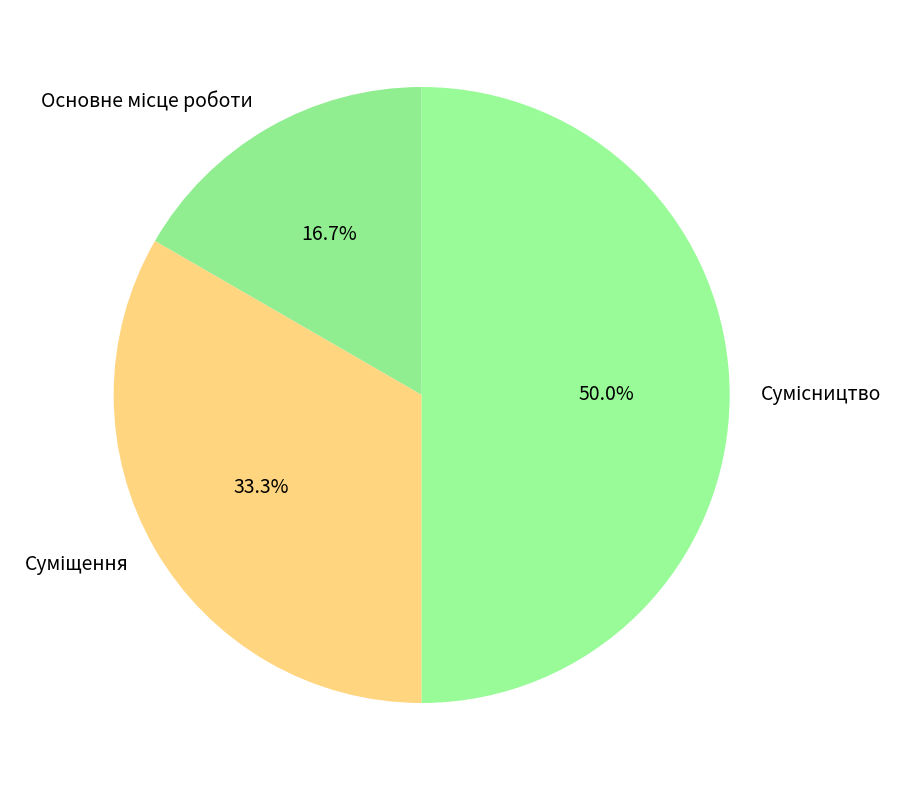

How many segments does this pie chart have?

3